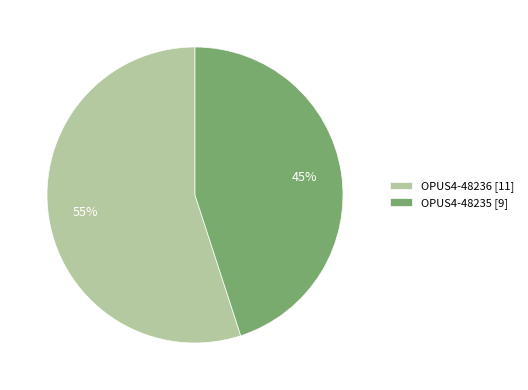

Is the sum of OPUS4-48235 and OPUS4-48236 greater than half?

Yes